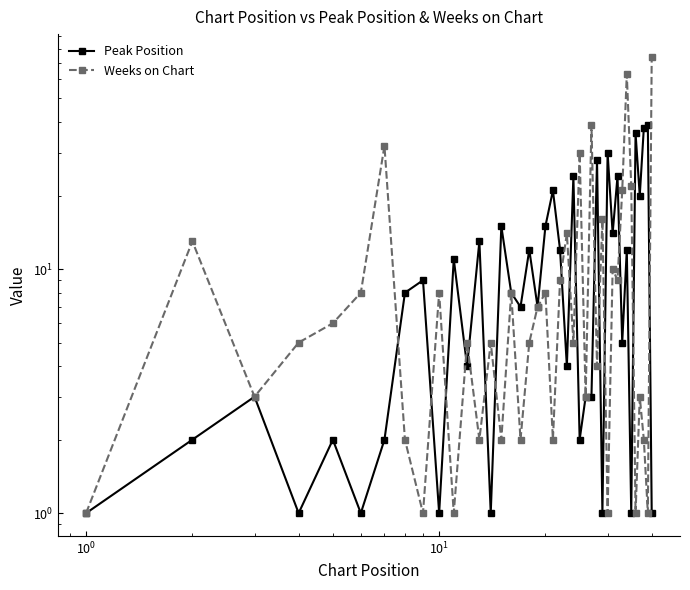

What is the sum of all Peak Position values?

441